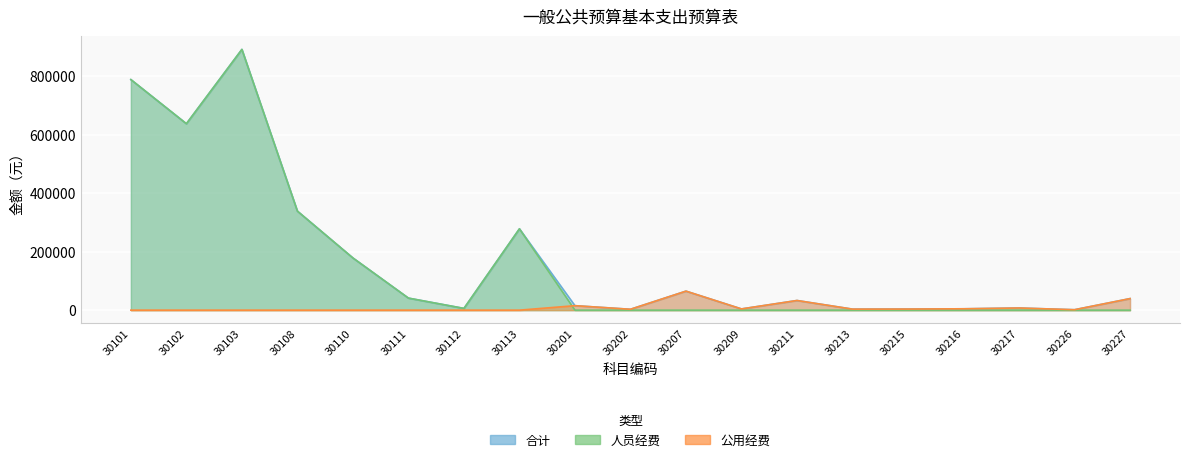

True or false: 公用经费 has more than 0 interior local peaks.

True